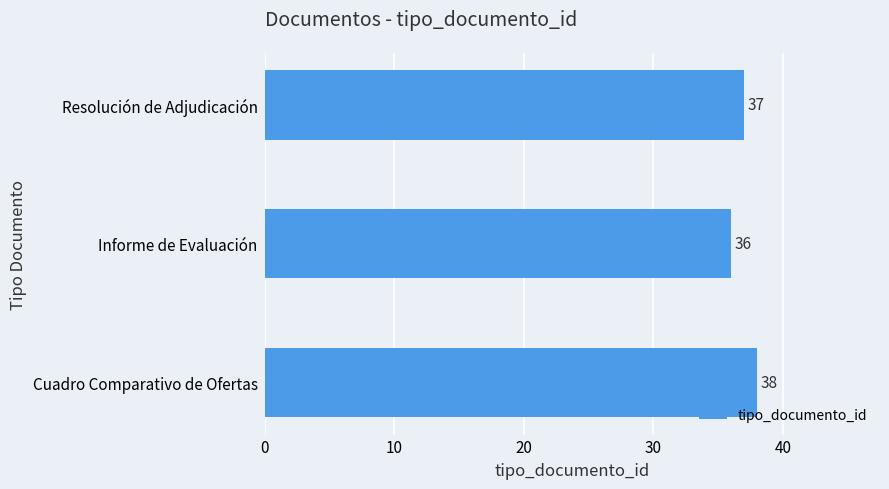

How many categories are shown in the chart?

3